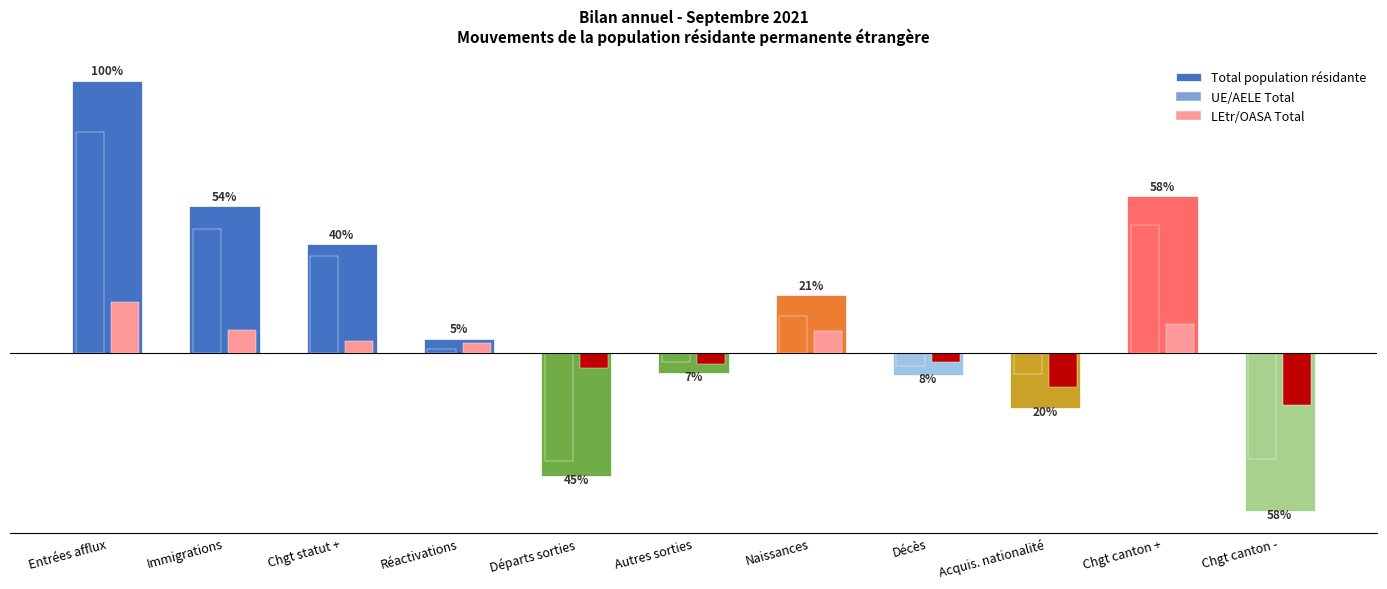

What is the minimum value shown in the chart?

-242